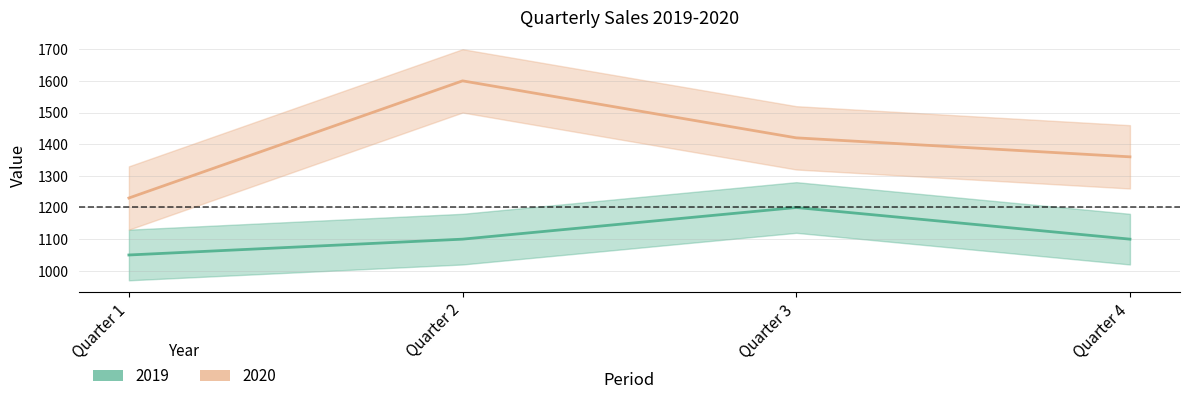

At how many categories does at least one series exceed 1596?

1